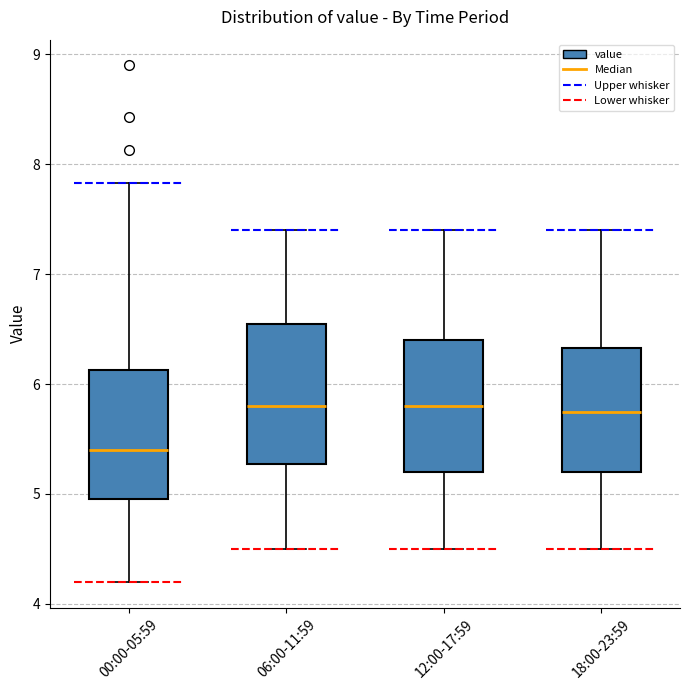

Reading left to right, transcribe this box plot: for each box, give where its median line is, the range the box spans, and where its two whiskers end, as read against the y-axis. The values are not printed on the chart, so give them approximately, as read against the axis.

00:00-05:59: median 5.4, box 5.0 to 6.1, whiskers 4.2 to 7.8
06:00-11:59: median 5.8, box 5.3 to 6.6, whiskers 4.5 to 7.4
12:00-17:59: median 5.8, box 5.2 to 6.4, whiskers 4.5 to 7.4
18:00-23:59: median 5.8, box 5.2 to 6.3, whiskers 4.5 to 7.4